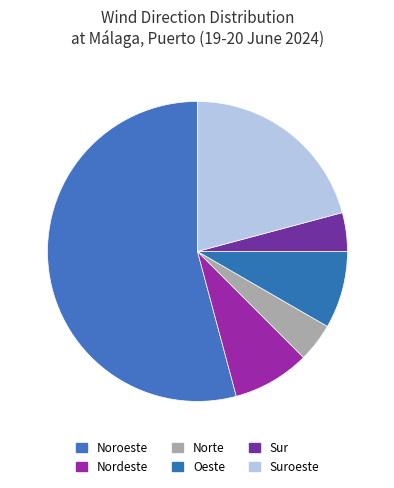

Which has a higher value, Nordeste or Suroeste?

Suroeste